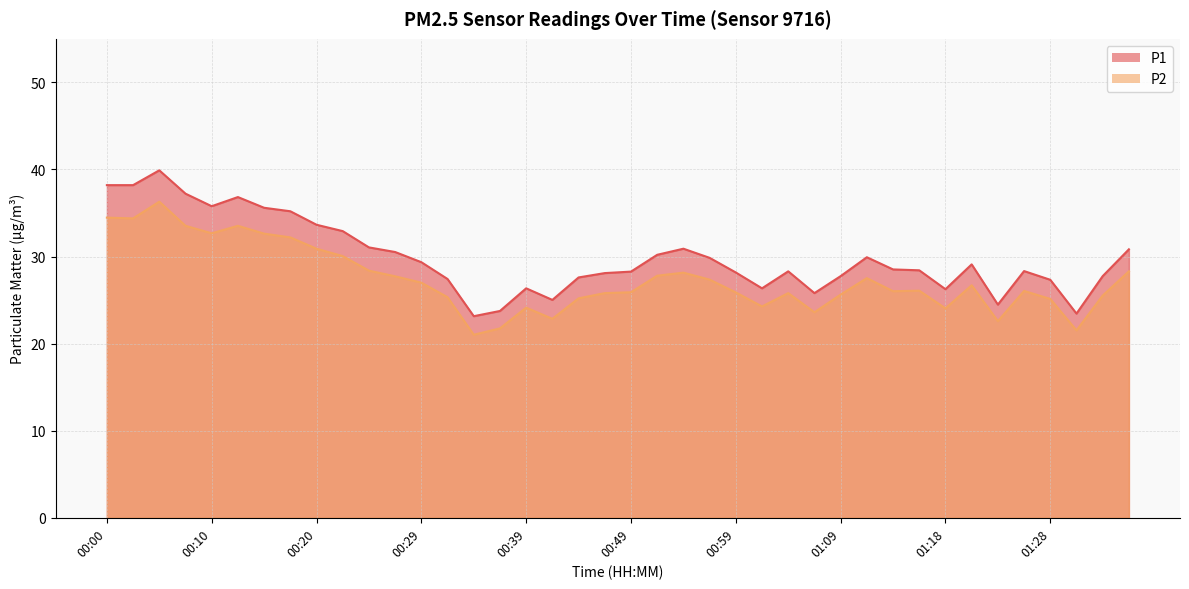

True or false: P1 has more than 2 interior local peaks.

True